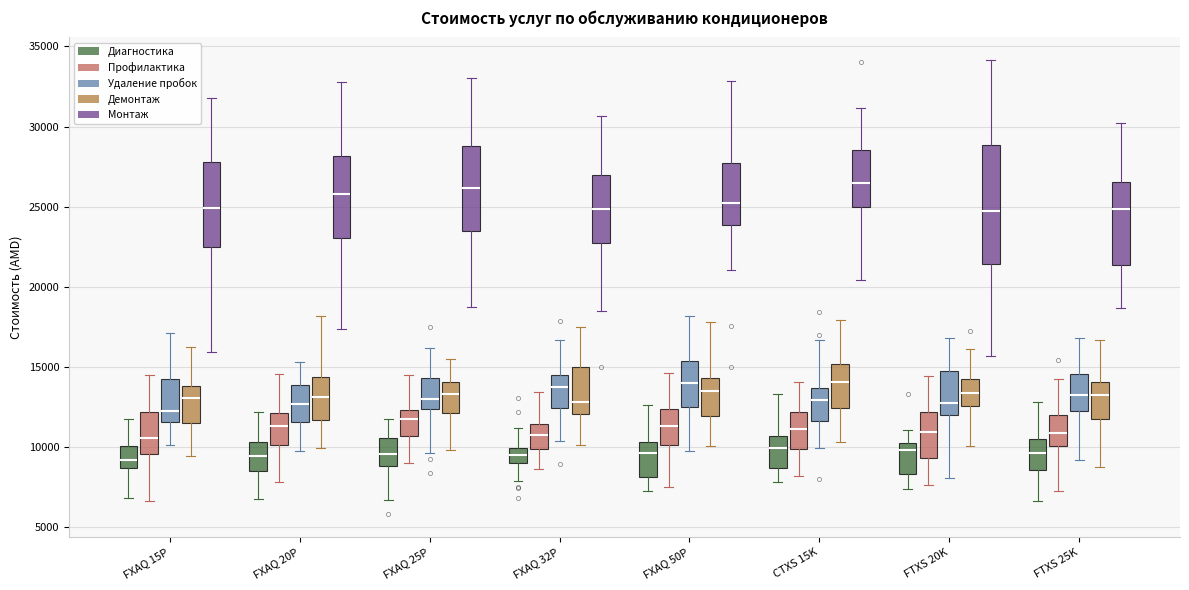

Reading left to right, read every box against the y-axis: the position of its median line, the range the box covers, and the ends of its whiskers. The values are not printed on the chart, so give them approximately, as read against the axis.

FXAQ 15P (Диагностика): median 9000, box 8500 to 10000, whiskers 7000 to 12000
FXAQ 15P (Профилактика): median 10500, box 9500 to 12000, whiskers 6500 to 14500
FXAQ 15P (Удаление пробок): median 12000, box 11500 to 14000, whiskers 10000 to 17000
FXAQ 15P (Демонтаж): median 13000, box 11500 to 14000, whiskers 9500 to 16000
FXAQ 15P (Монтаж): median 25000, box 22500 to 28000, whiskers 16000 to 32000
FXAQ 20P (Диагностика): median 9500, box 8500 to 10500, whiskers 6500 to 12000
FXAQ 20P (Профилактика): median 11500, box 10000 to 12000, whiskers 8000 to 14500
FXAQ 20P (Удаление пробок): median 12500, box 11500 to 14000, whiskers 9500 to 15500
FXAQ 20P (Демонтаж): median 13000, box 11500 to 14500, whiskers 10000 to 18000
FXAQ 20P (Монтаж): median 26000, box 23000 to 28000, whiskers 17500 to 33000
FXAQ 25P (Диагностика): median 9500, box 9000 to 10500, whiskers 6500 to 11500
FXAQ 25P (Профилактика): median 11500, box 10500 to 12500, whiskers 9000 to 14500
FXAQ 25P (Удаление пробок): median 13000, box 12500 to 14500, whiskers 9500 to 16000
FXAQ 25P (Демонтаж): median 13500, box 12000 to 14000, whiskers 10000 to 15500
FXAQ 25P (Монтаж): median 26000, box 23500 to 29000, whiskers 18500 to 33000
FXAQ 32P (Диагностика): median 9500, box 9000 to 10000, whiskers 8000 to 11000
FXAQ 32P (Профилактика): median 10500, box 10000 to 11500, whiskers 8500 to 13500
FXAQ 32P (Удаление пробок): median 13500, box 12500 to 14500, whiskers 10500 to 16500
FXAQ 32P (Демонтаж): median 13000, box 12000 to 15000, whiskers 10000 to 17500
FXAQ 32P (Монтаж): median 25000, box 22500 to 27000, whiskers 18500 to 30500
FXAQ 50P (Диагностика): median 9500, box 8000 to 10500, whiskers 7000 to 12500
FXAQ 50P (Профилактика): median 11500, box 10000 to 12500, whiskers 7500 to 14500
FXAQ 50P (Удаление пробок): median 14000, box 12500 to 15500, whiskers 10000 to 18000
FXAQ 50P (Демонтаж): median 13500, box 12000 to 14500, whiskers 10000 to 18000
FXAQ 50P (Монтаж): median 25000, box 24000 to 27500, whiskers 21000 to 33000
CTXS 15K (Диагностика): median 10000, box 8500 to 10500, whiskers 8000 to 13500
CTXS 15K (Профилактика): median 11000, box 10000 to 12000, whiskers 8000 to 14000
CTXS 15K (Удаление пробок): median 13000, box 11500 to 13500, whiskers 10000 to 16500
CTXS 15K (Демонтаж): median 14000, box 12500 to 15000, whiskers 10500 to 18000
CTXS 15K (Монтаж): median 26500, box 25000 to 28500, whiskers 20500 to 31000
FTXS 20K (Диагностика): median 10000 (just below the box's upper edge), box 8500 to 10000, whiskers 7500 to 11000
FTXS 20K (Профилактика): median 11000, box 9500 to 12000, whiskers 7500 to 14500
FTXS 20K (Удаление пробок): median 12500, box 12000 to 14500, whiskers 8000 to 17000
FTXS 20K (Демонтаж): median 13500, box 12500 to 14000, whiskers 10000 to 16000
FTXS 20K (Монтаж): median 24500, box 21500 to 29000, whiskers 15500 to 34000
FTXS 25K (Диагностика): median 9500, box 8500 to 10500, whiskers 6500 to 13000
FTXS 25K (Профилактика): median 11000, box 10000 to 12000, whiskers 7000 to 14000
FTXS 25K (Удаление пробок): median 13000, box 12000 to 14500, whiskers 9000 to 17000
FTXS 25K (Демонтаж): median 13000, box 11500 to 14000, whiskers 8500 to 16500
FTXS 25K (Монтаж): median 25000, box 21500 to 26500, whiskers 18500 to 30000